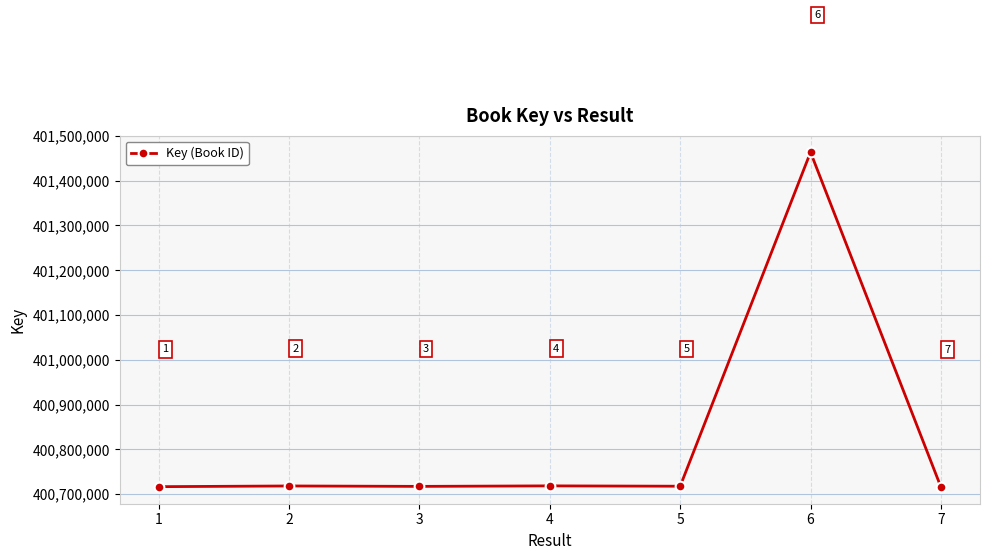

How many data points does each series have?

7